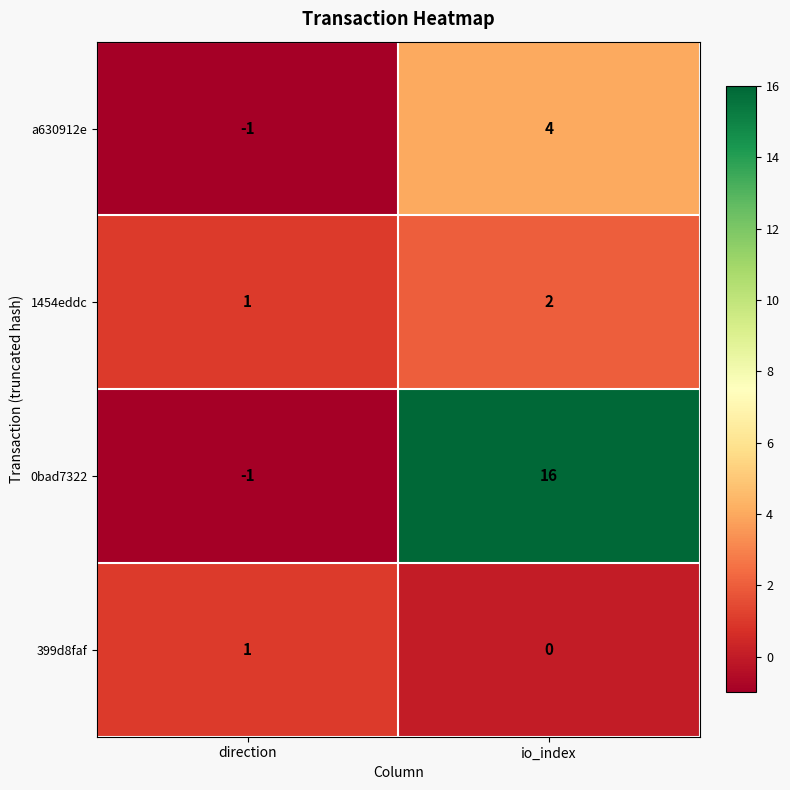

Rank the series by their maximum value, from lowest to highest.

399d8faf, 1454eddc, a630912e, 0bad7322